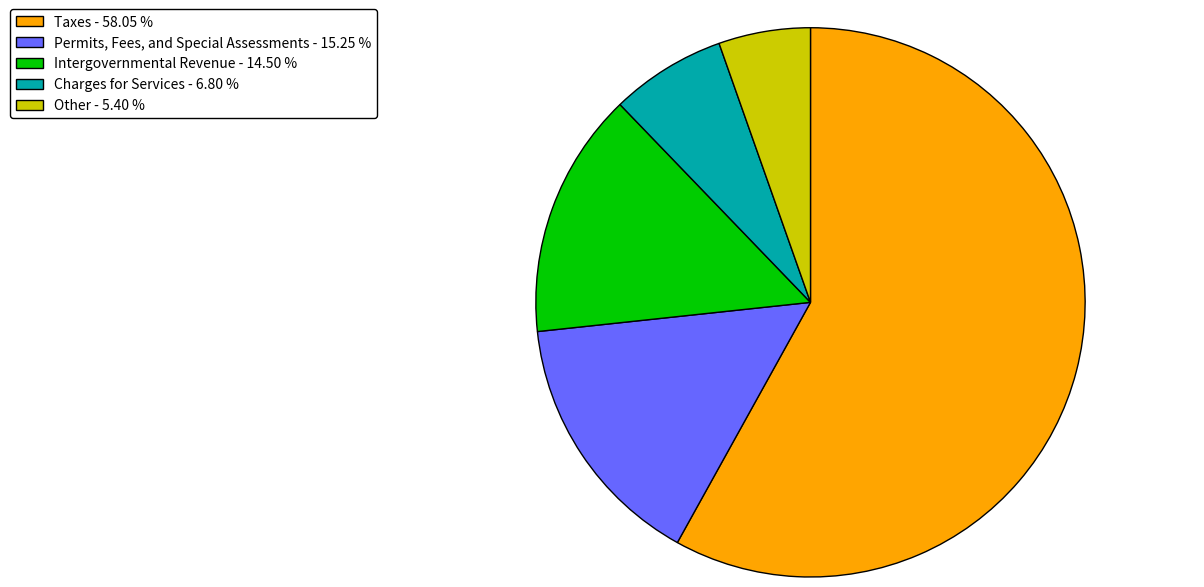

What is the majority slice?

Taxes - 58.05 %